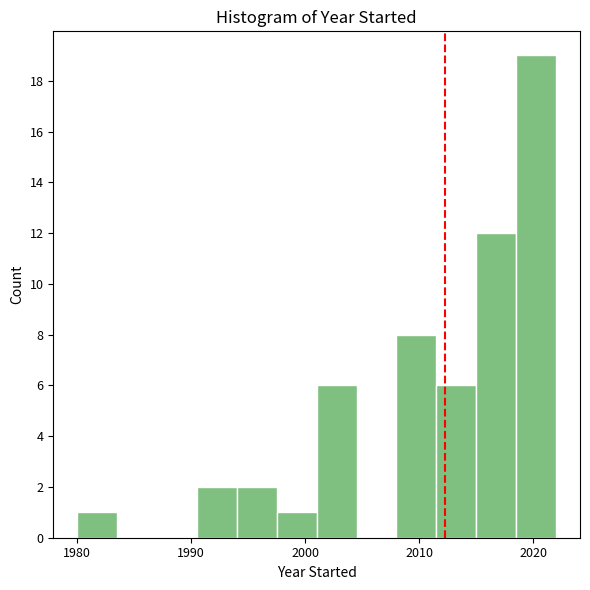

Around what value on the x-axis is the tallest bar? Give the approximate position of its centre, as read against the axis.

2020